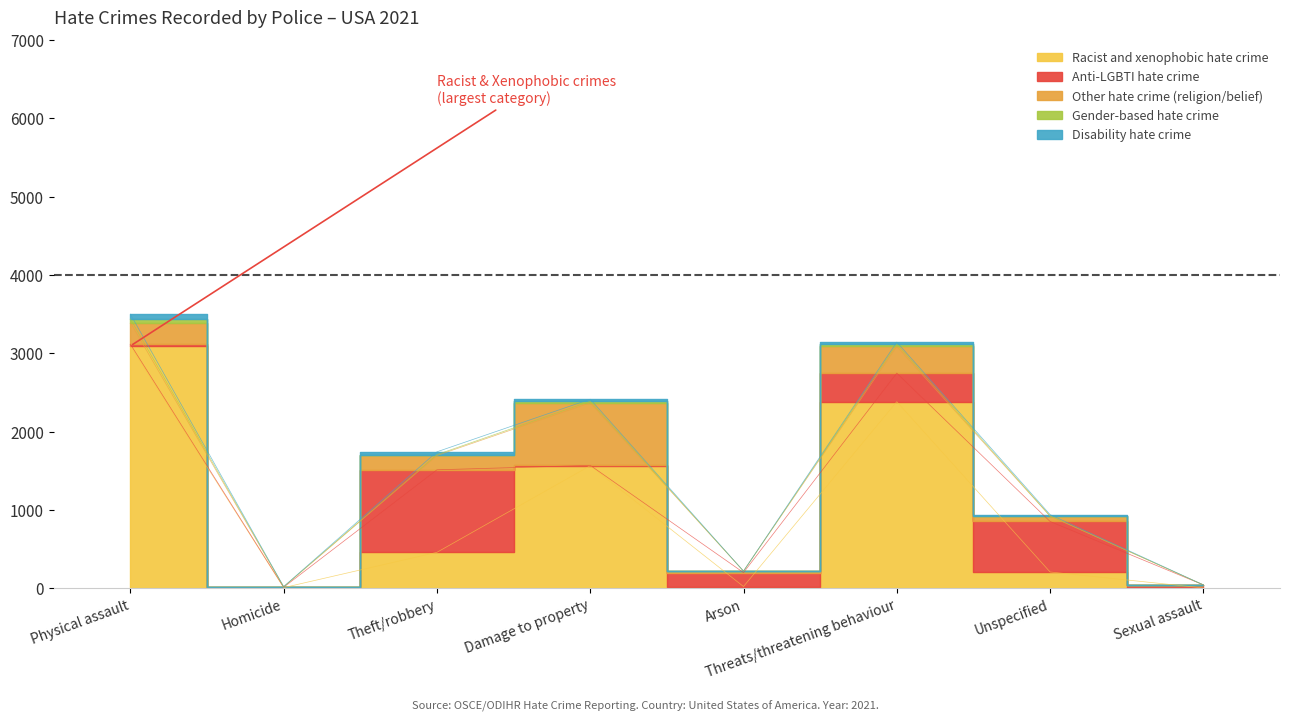

What position from the right is Theft/robbery?

6